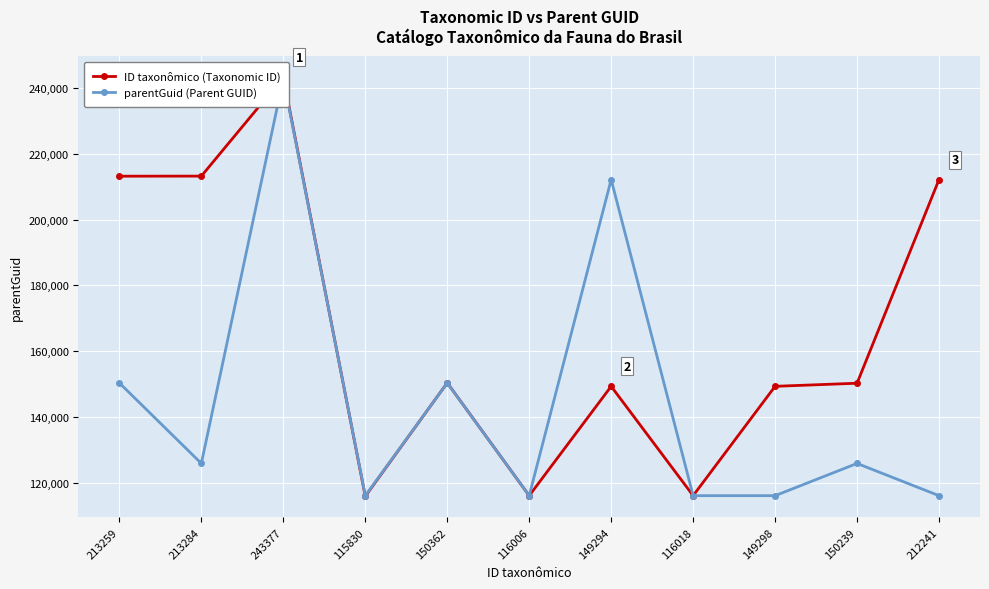

The value of parentGuid (Parent GUID) at 150362 is 41418. True or false?

False